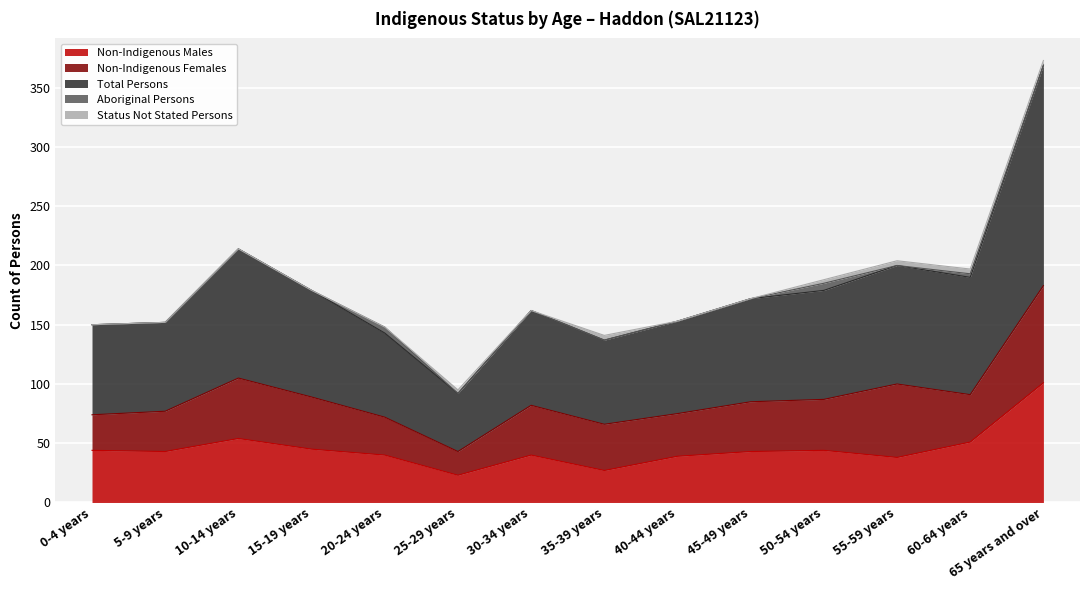

Count the Status Not Stated Persons values in the range 0 to 4.

14